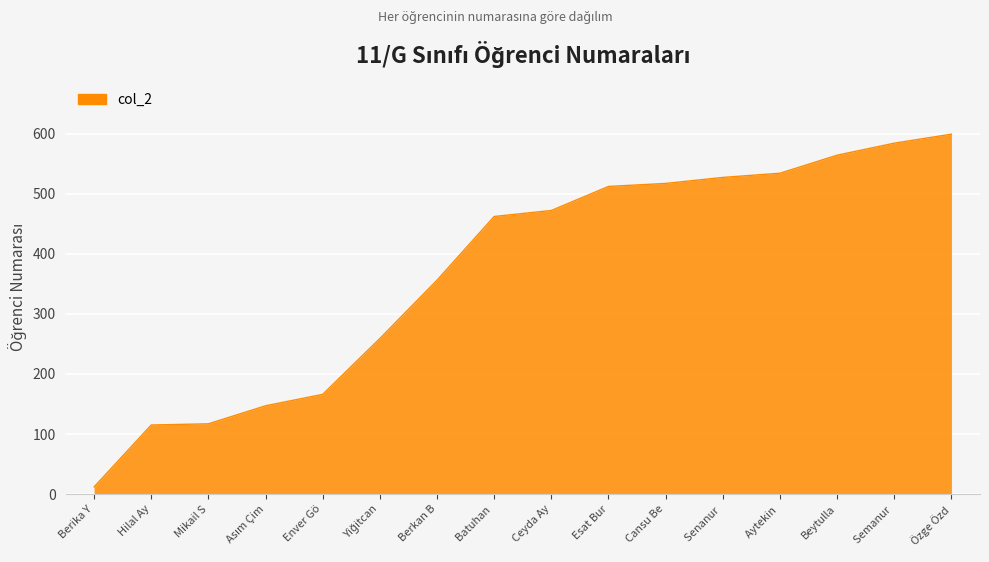

What is the ratio of the value at Berkan B to the value at Senanur ?

0.7